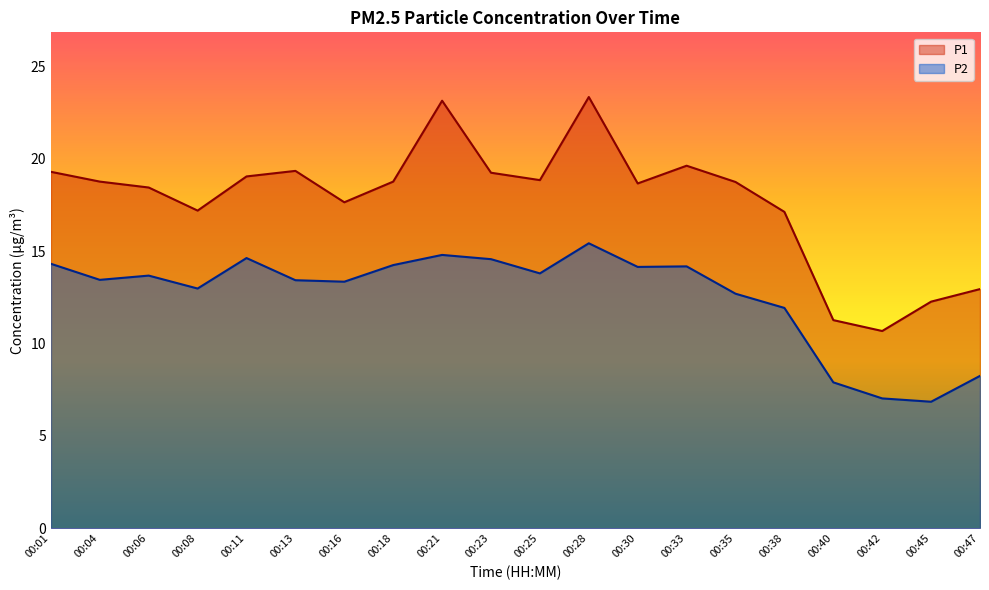

Which series has the widest spread of values?

P1